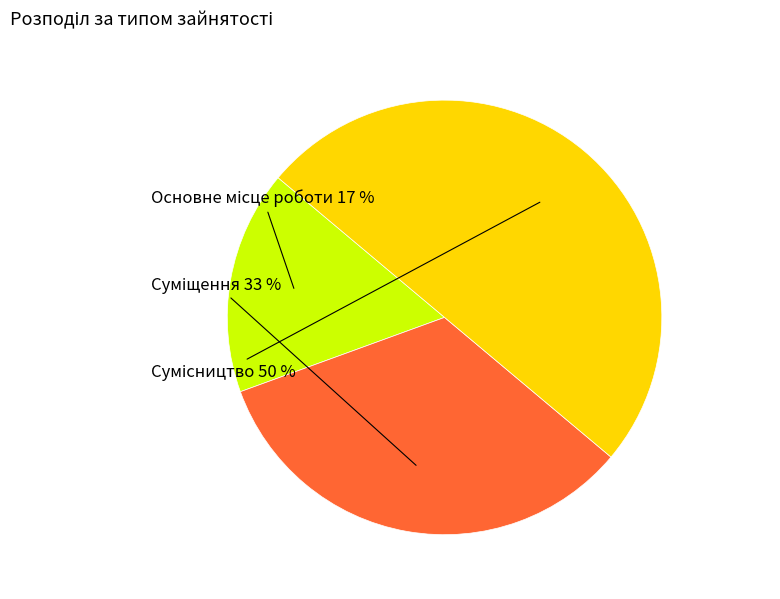

To the nearest percent, what is the difference between the largest and smallest slice percentages?

33%